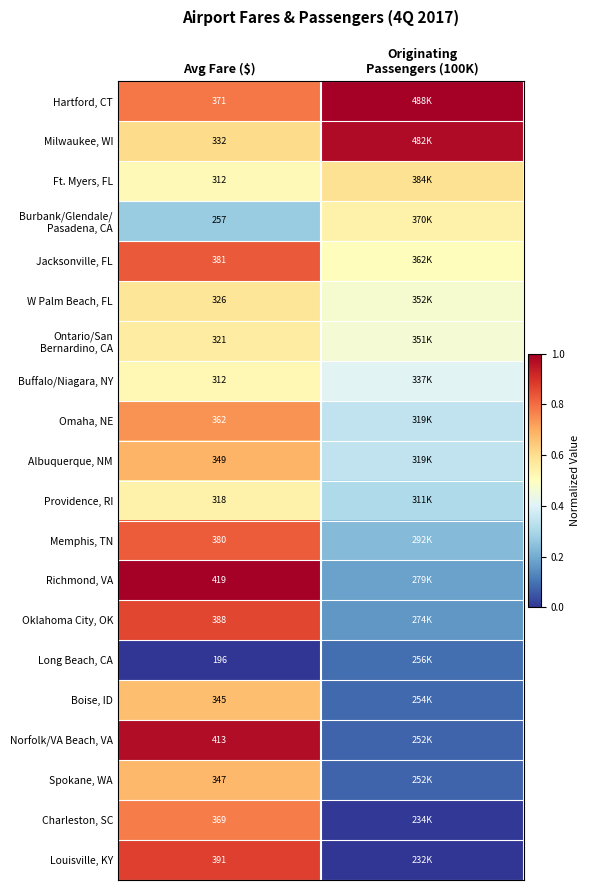

True or false: Jacksonville, FL has a value of 1.5 at Avg Fare ($).

False